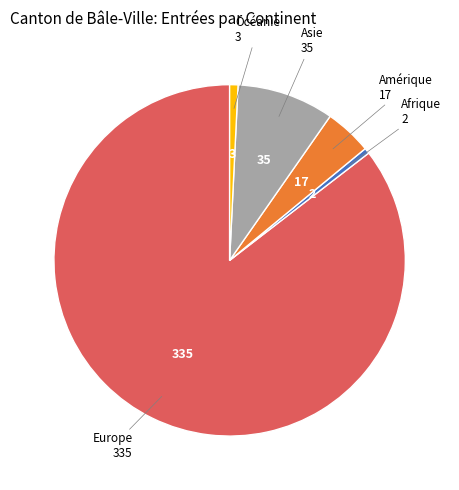

Which category has the biggest portion of the pie?

Europe